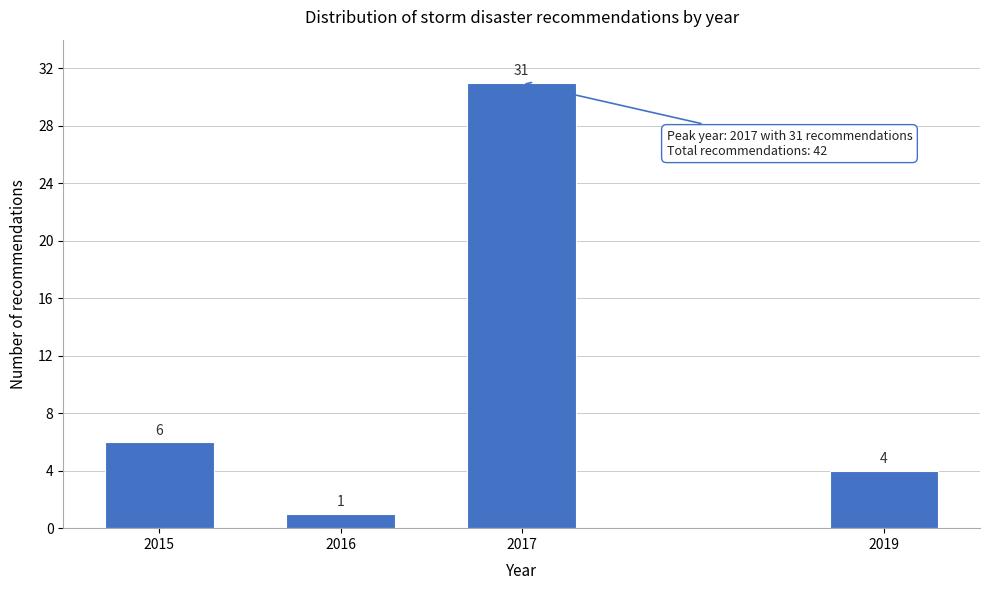

Reading left to right, list all the values displayed in this chart.

6	1	31	4